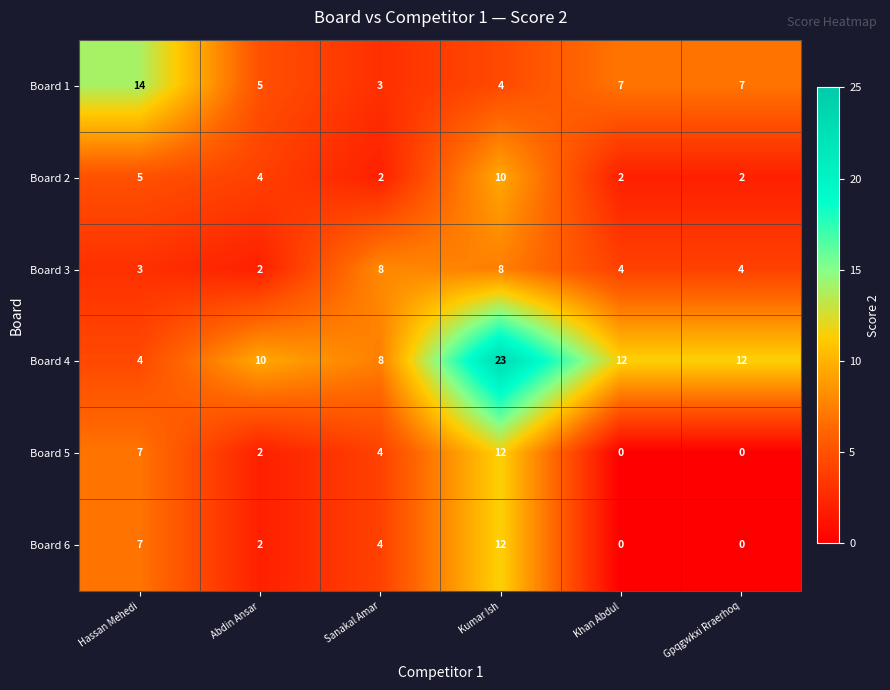

The value of Board 3 at Hassan Mehedi is 3. True or false?

True